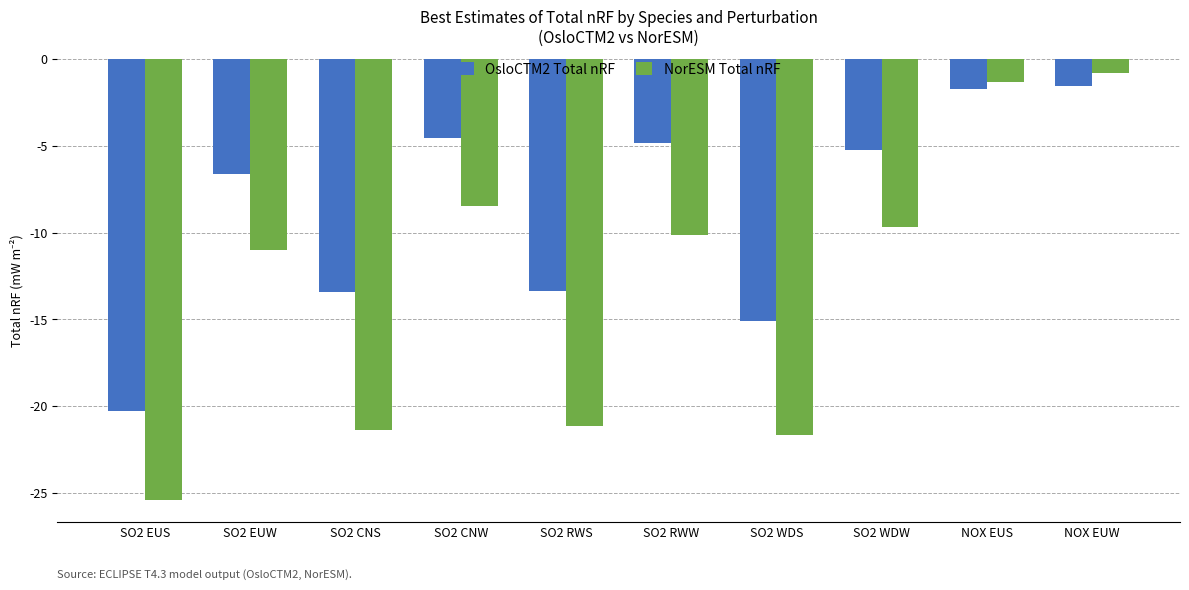

At which category is the sum across all series the highest?

NOX EUW